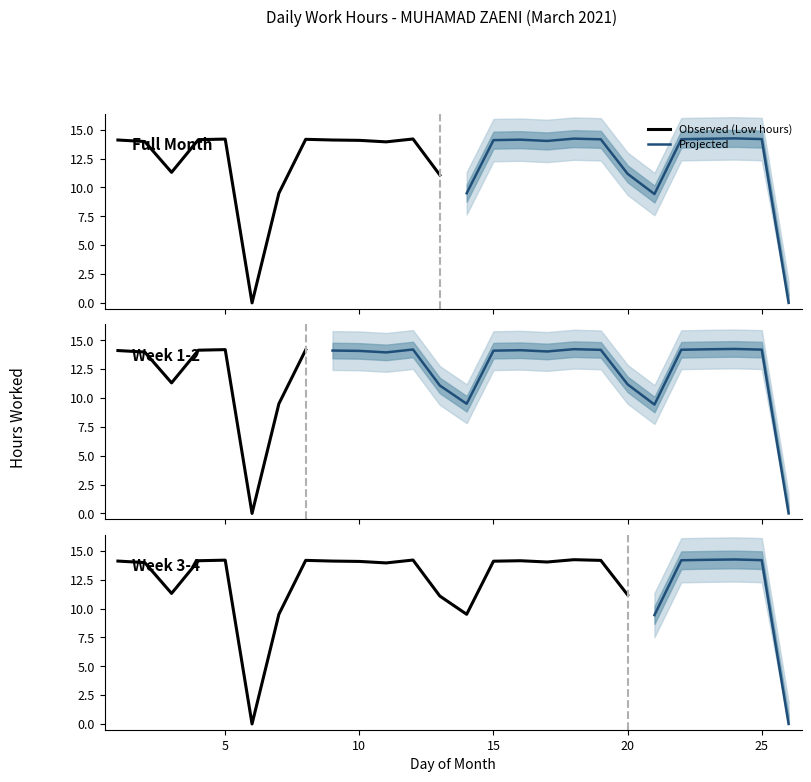

How many interior local peaks (higher than both neighbors) does the data have?

6